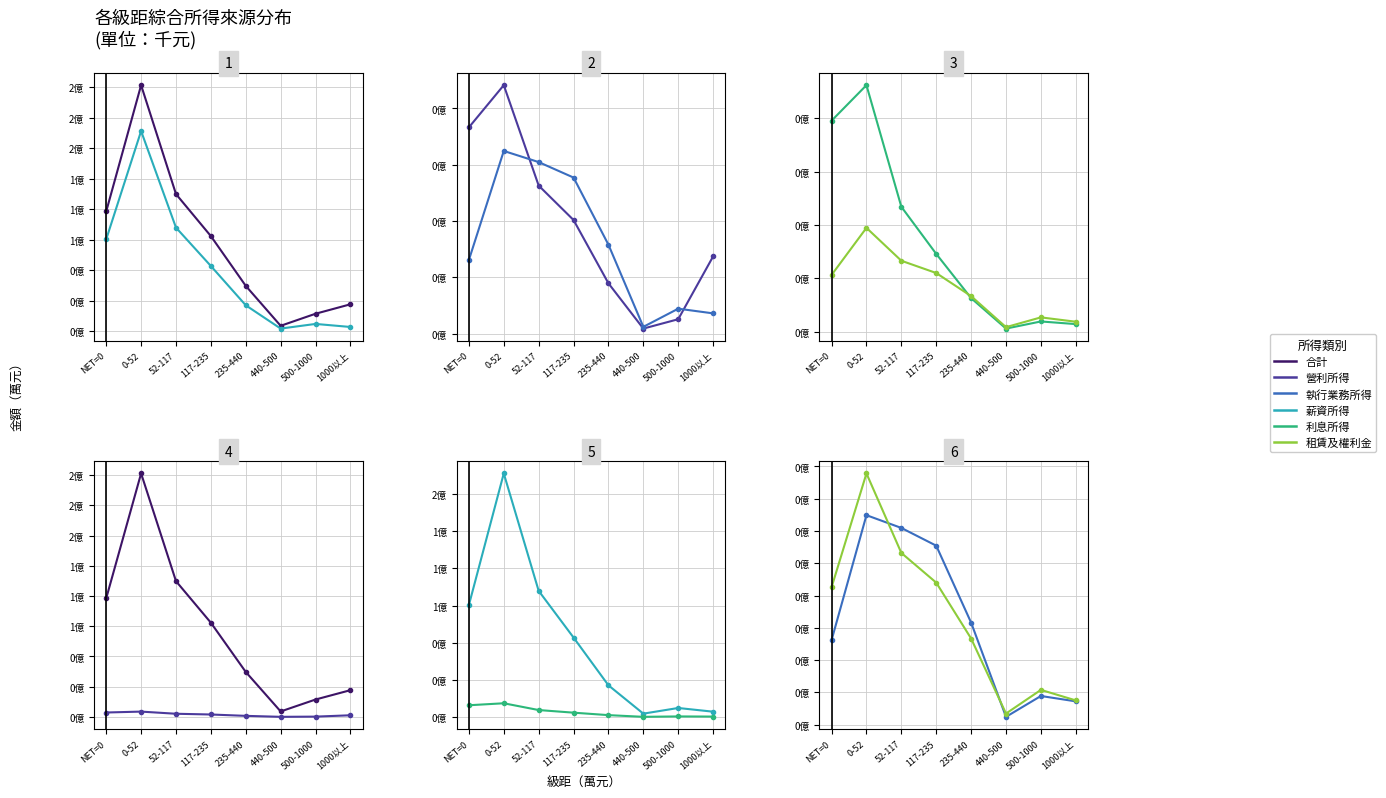

What is the lowest value of the 薪資所得 series?

225.9